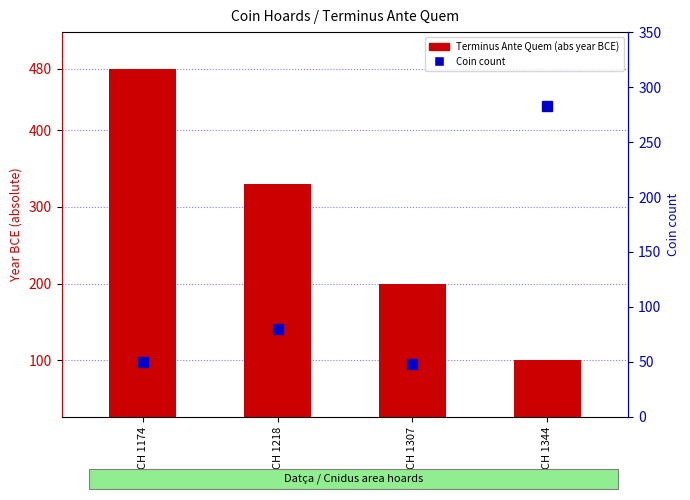

How many values in the Coin count series exceed 80?

1